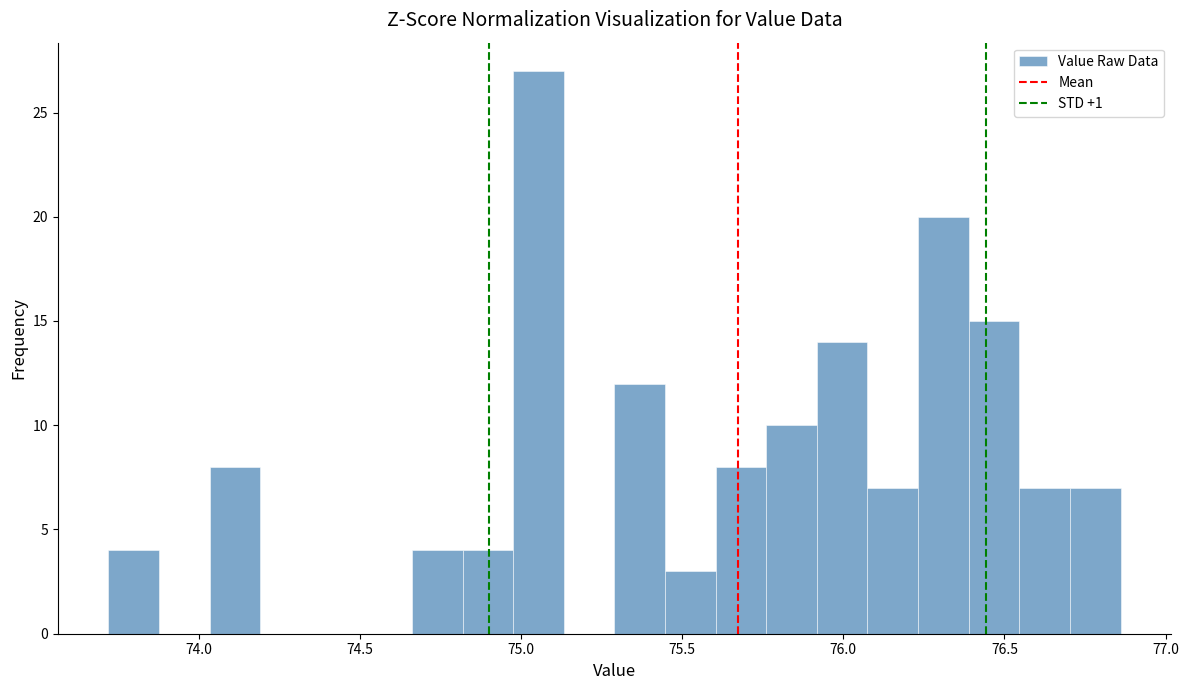

Read against the x-axis, roughly where is the centre of the tallest bar?

75.05